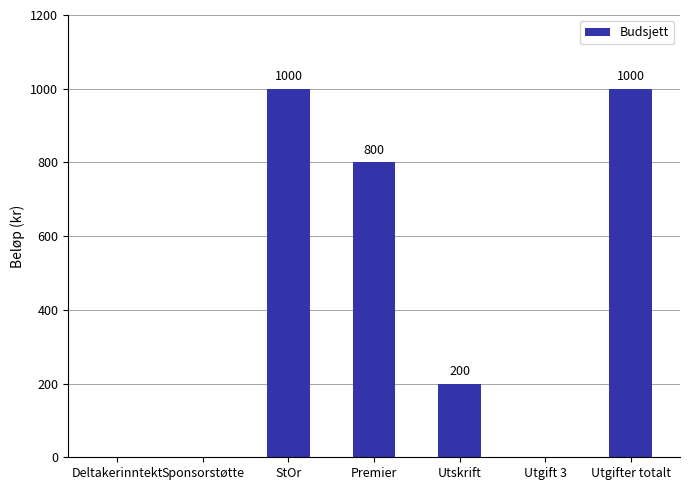

Reading left to right, transcribe all the data shown in this chart.

0	0	1000	800	200	0	1000